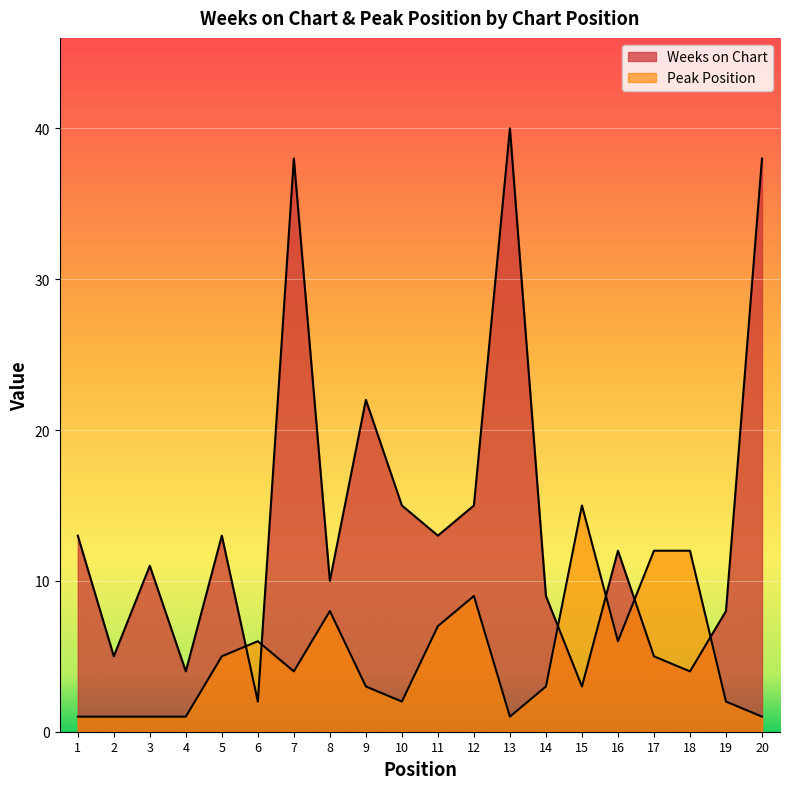

At which category is the sum across all series the highest?

7